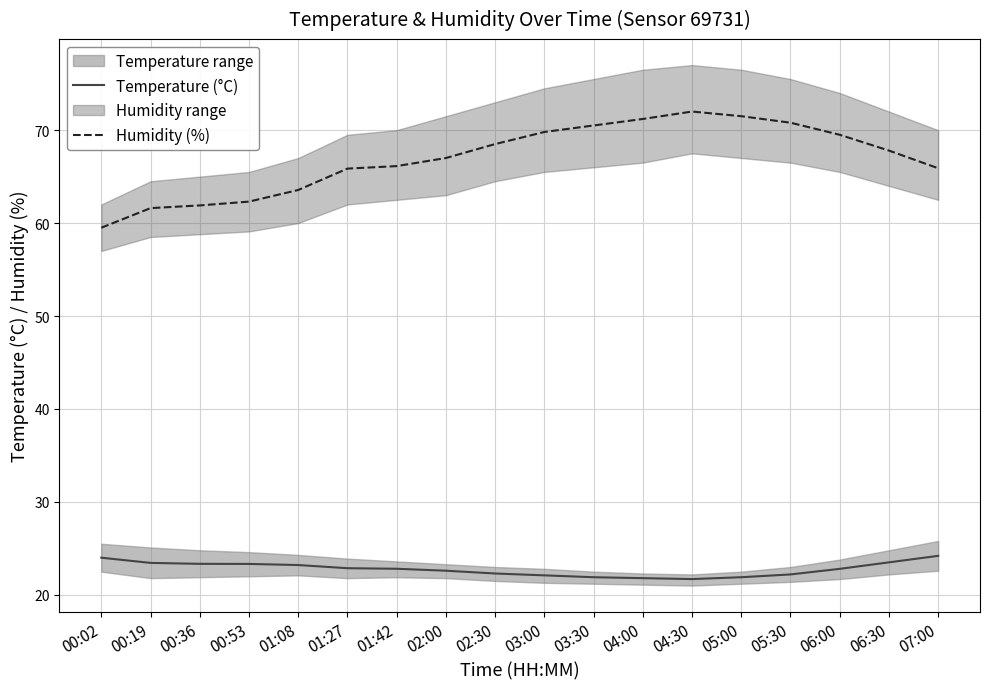

Does the chart display data point markers on the line(s)?

No